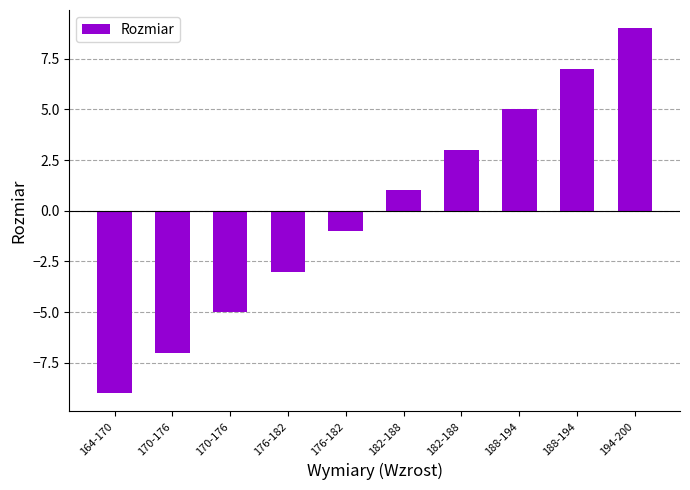

Are the bars horizontal?

No